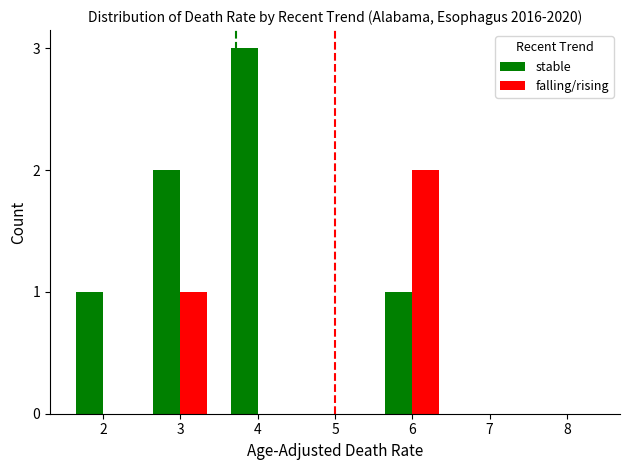

The stable series shows 3 at 4. True or false?

True